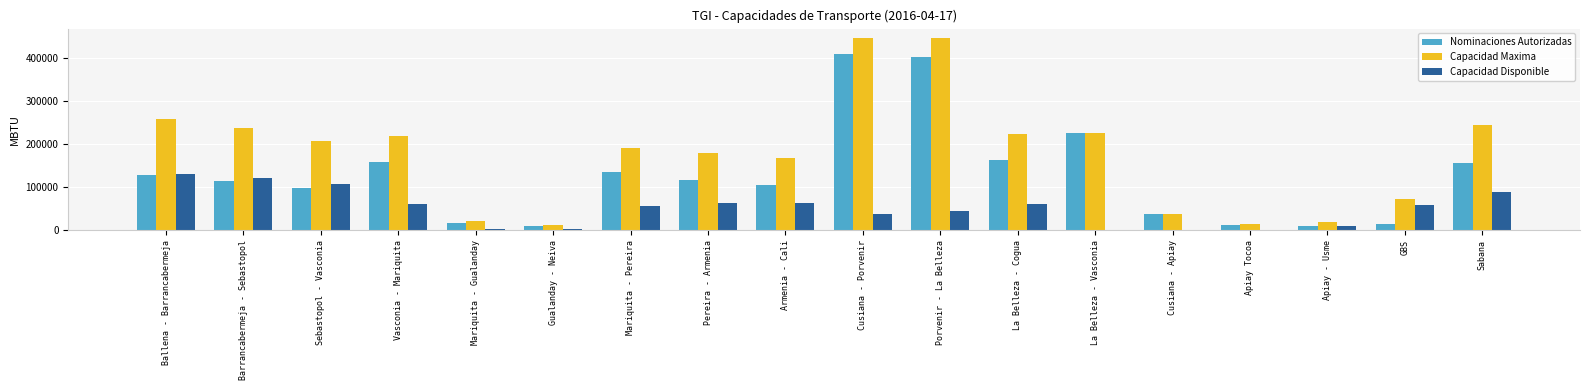

Is the value of Capacidad Disponible at Armenia - Cali greater than the value of Capacidad Maxima at Apiay Tocoa?

Yes